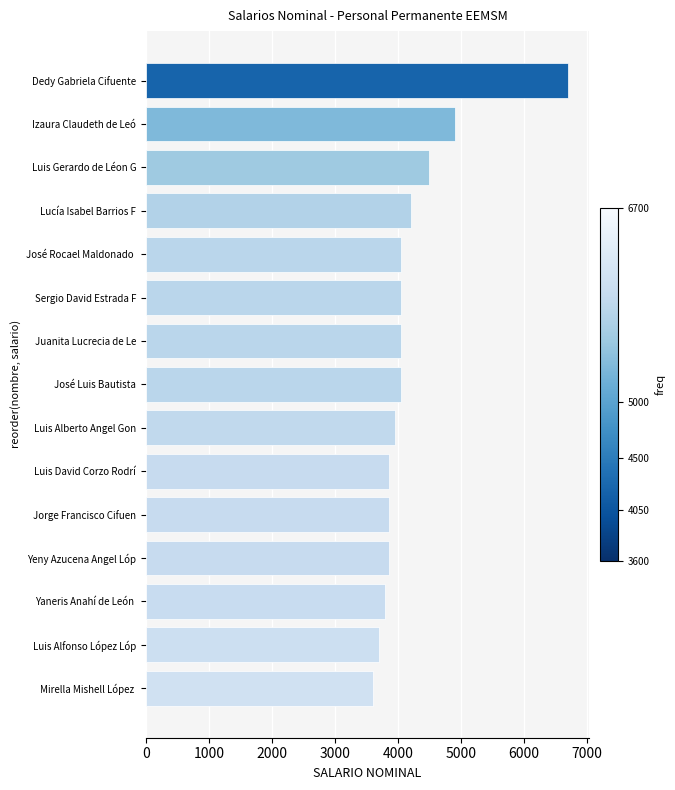

What value does the data have at Luis Gerardo de Léon G?

4500